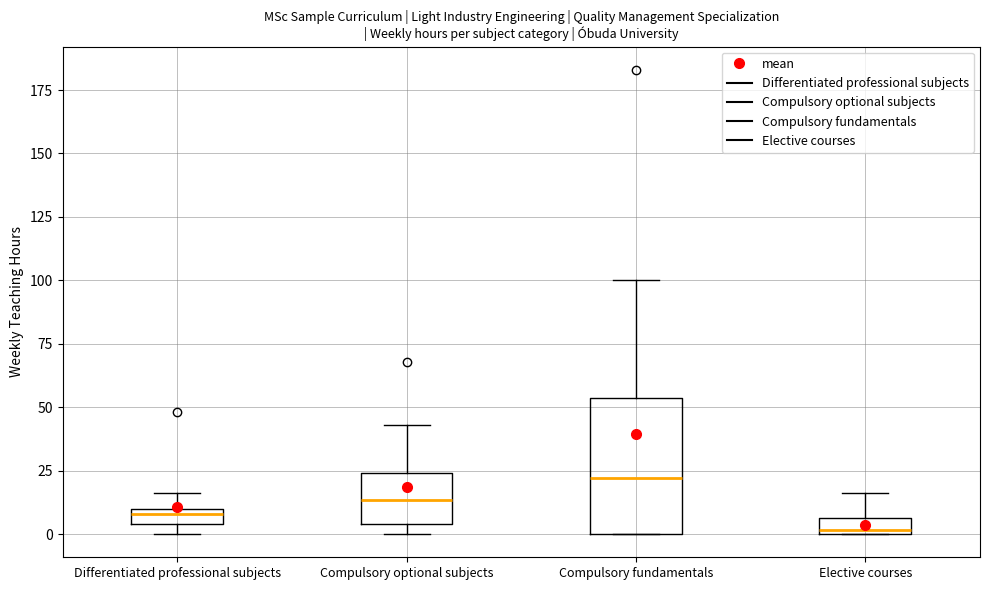

Which box has the highest median line?

Compulsory fundamentals